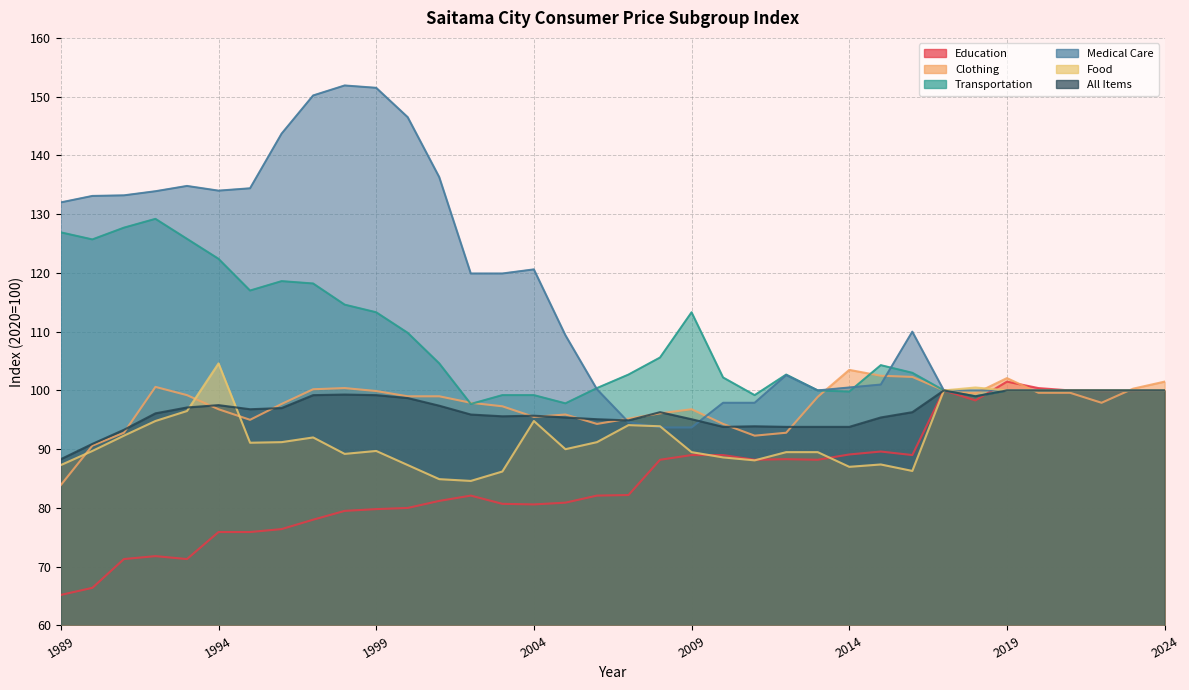

What is the value of the Education point at the 21st from the left?

89.0